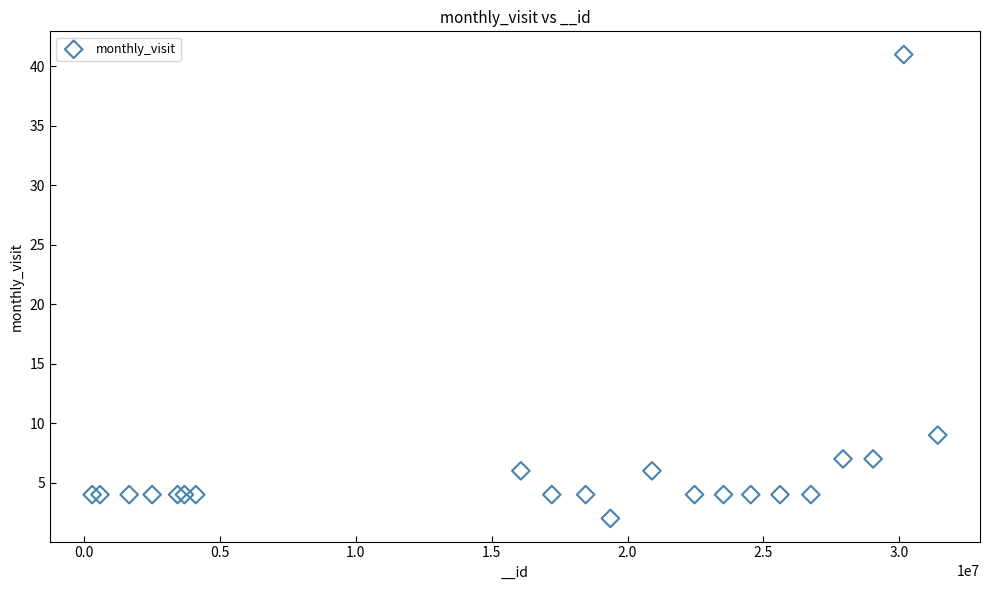

What Y value in the scatter plot is closest to 21?

9